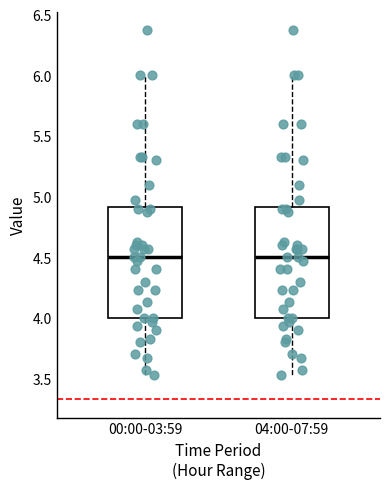

Reading left to right, transcribe this box plot: for each box, give where its median line is, the range the box spans, and where its two whiskers end, as read against the y-axis. The values are not printed on the chart, so give them approximately, as read against the axis.

00:00-03:59: median 4.50, box 4.00 to 4.90, whiskers 3.55 to 6.00
04:00-07:59: median 4.50, box 4.00 to 4.90, whiskers 3.55 to 6.00